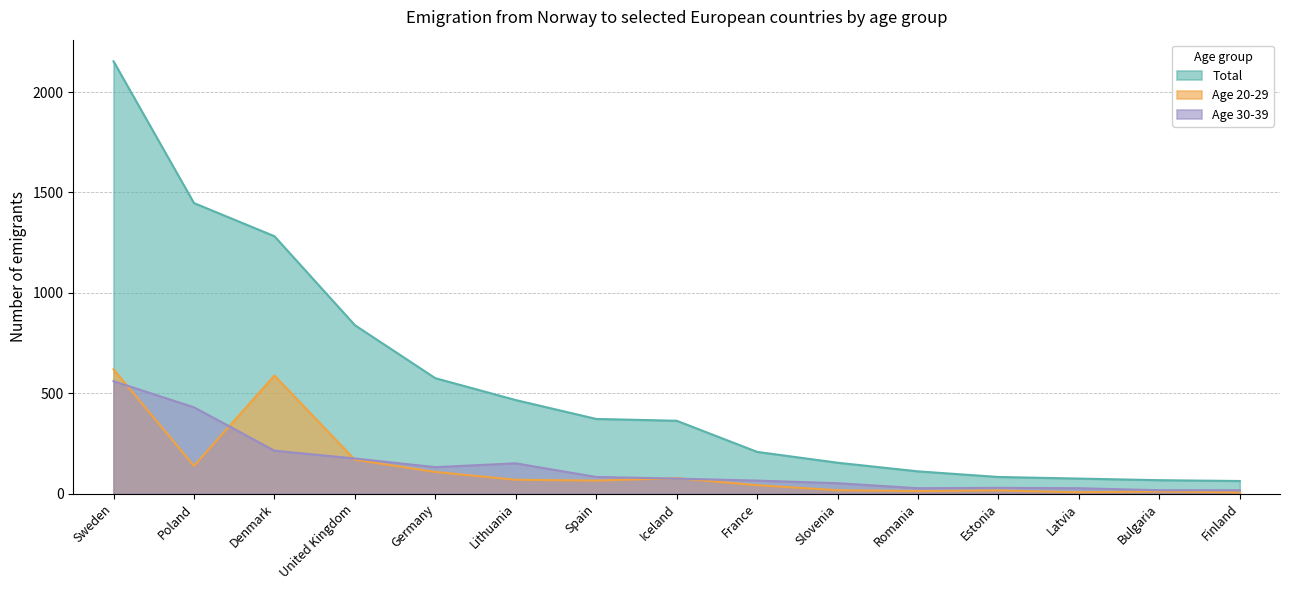

True or false: Age 30-39 has more than 0 interior local peaks.

True